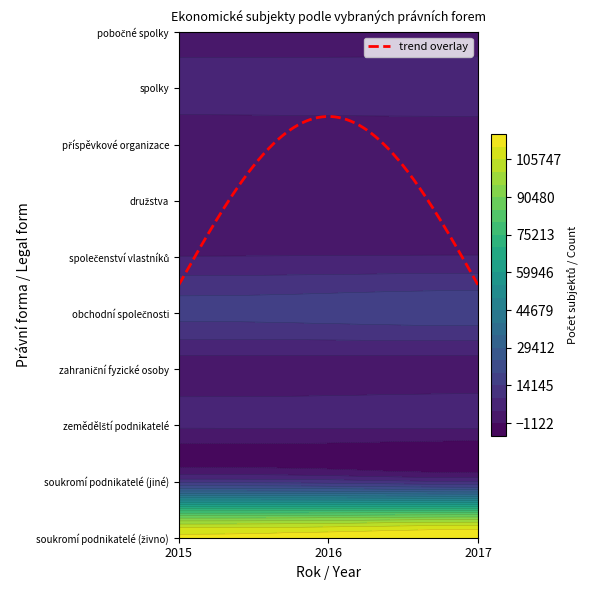

Where does the pobočné spolky series first go above 2388?

2015